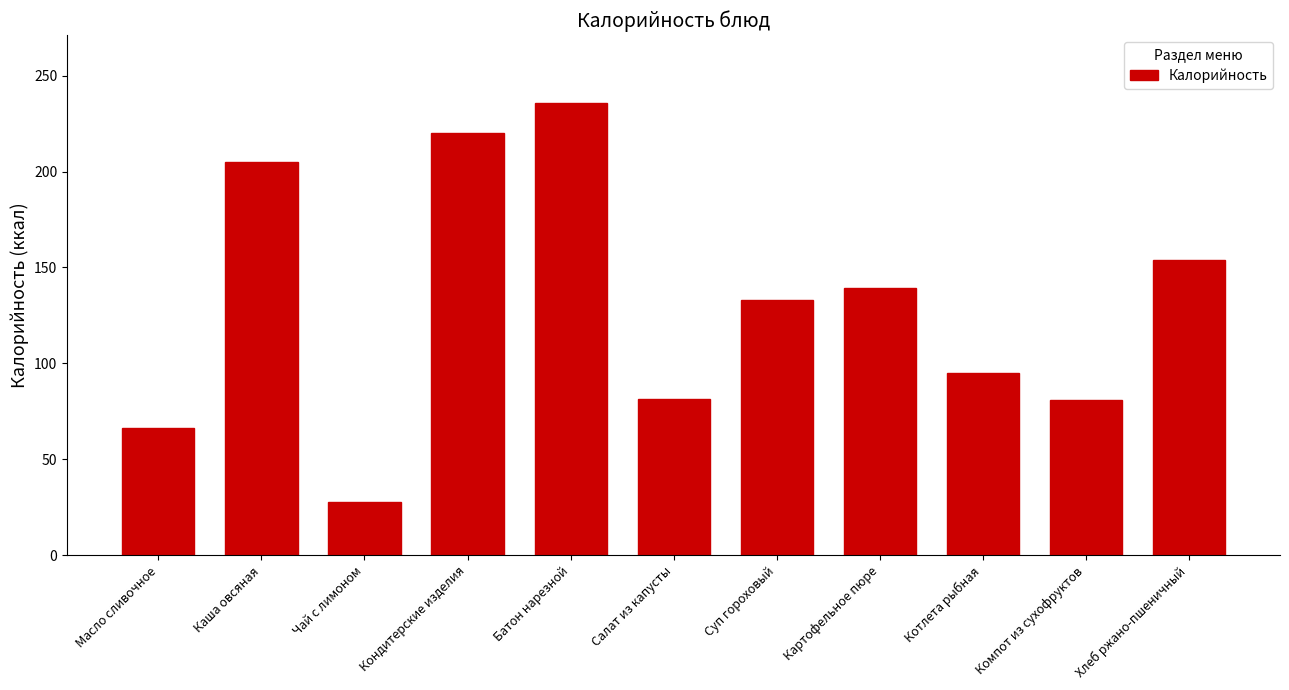

Which has a higher value, Каша овсяная or Батон нарезной?

Батон нарезной